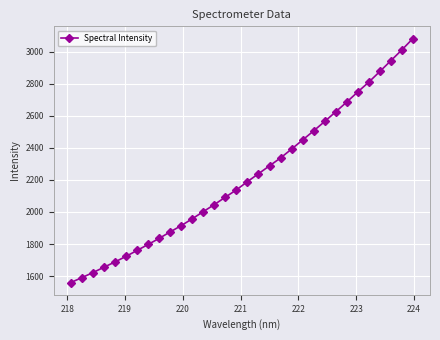

What is the sum of all values?

71007.6